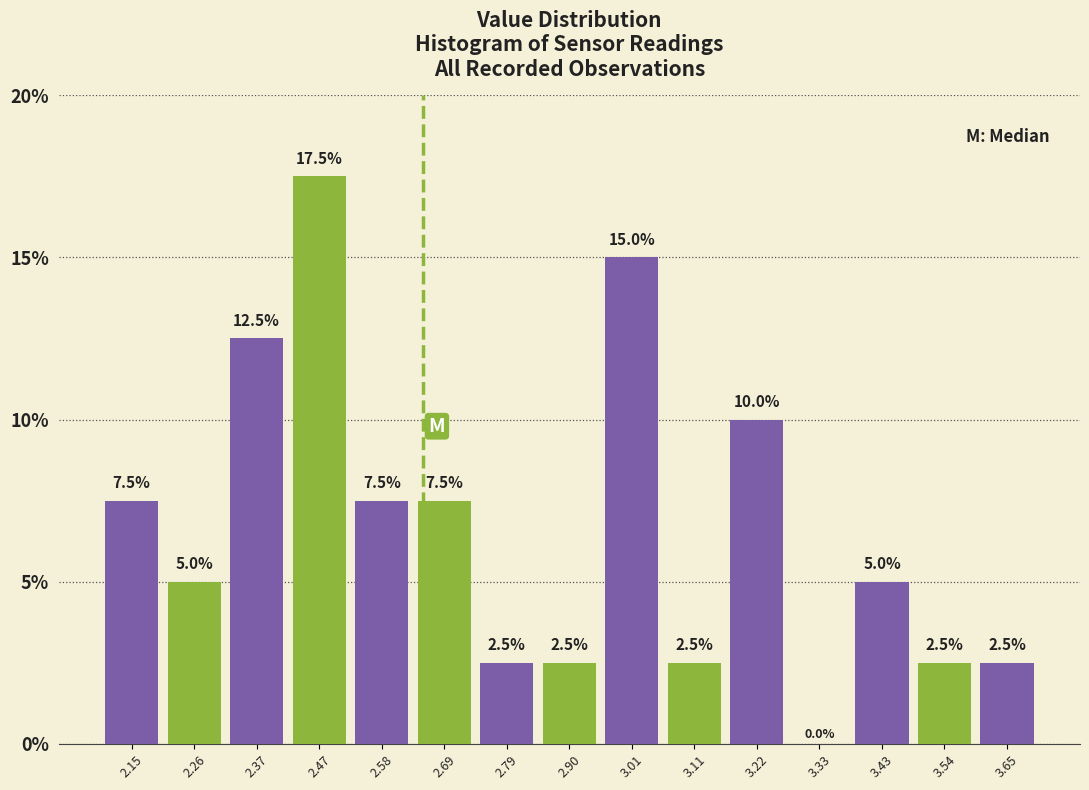

Which range on the x-axis has the tallest bar?

2.42 to 2.52